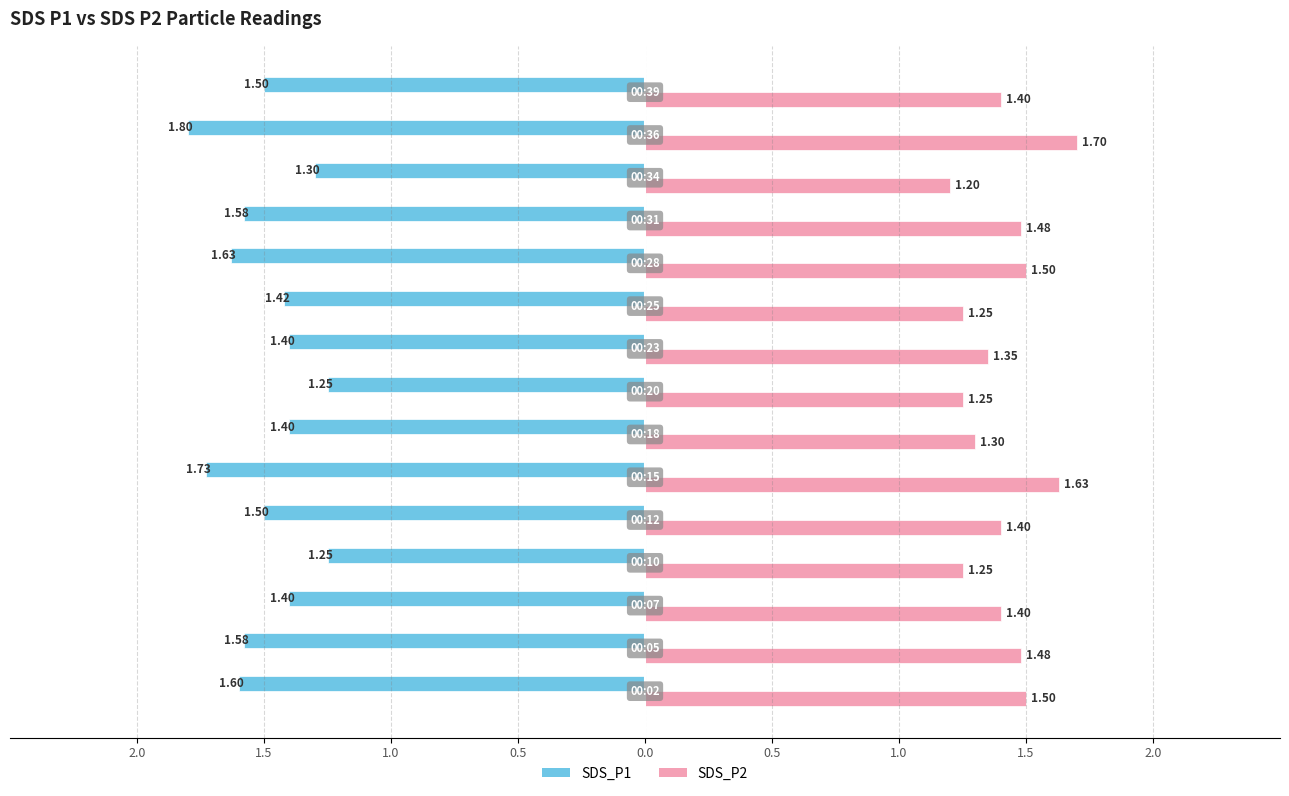

What are all the series names shown in the legend?

SDS_P1, SDS_P2